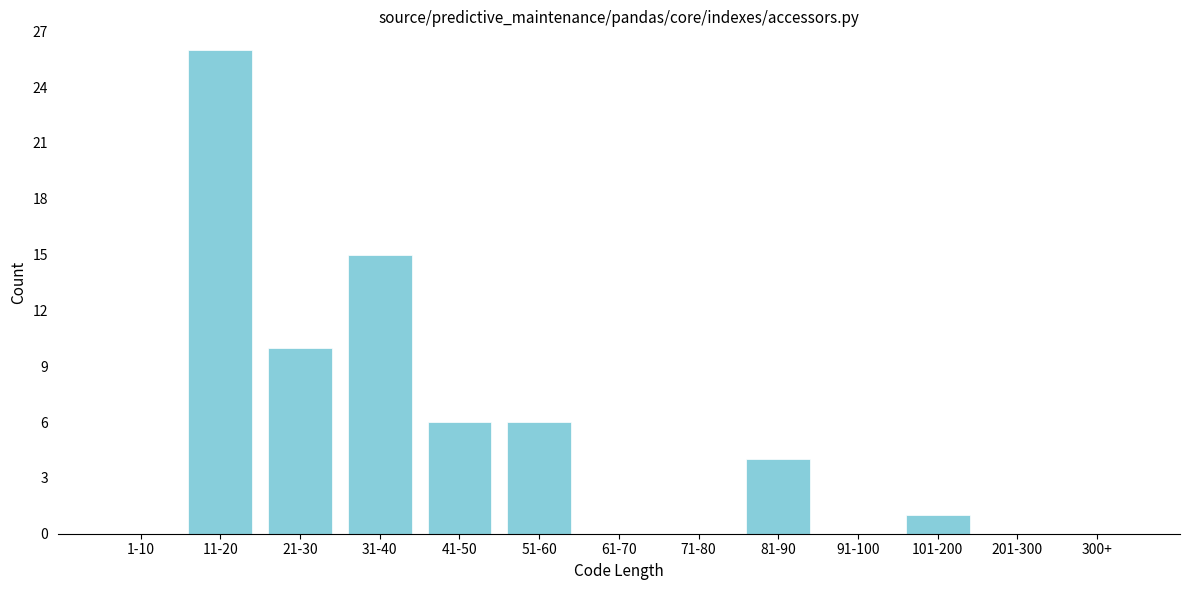

Reading left to right, transcribe all the data shown in this chart.

1-10=0	11-20=26	21-30=10	31-40=15	41-50=6	51-60=6	61-70=0	71-80=0	81-90=4	91-100=0	101-200=1	201-300=0	300+=0